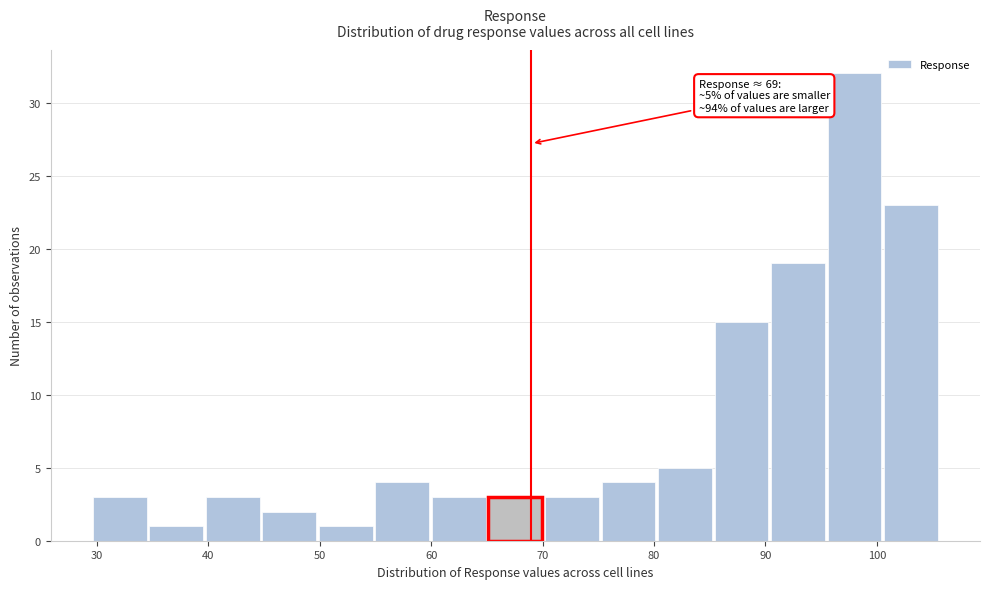

Over which range of the x-axis is the bar tallest?

95 to 101